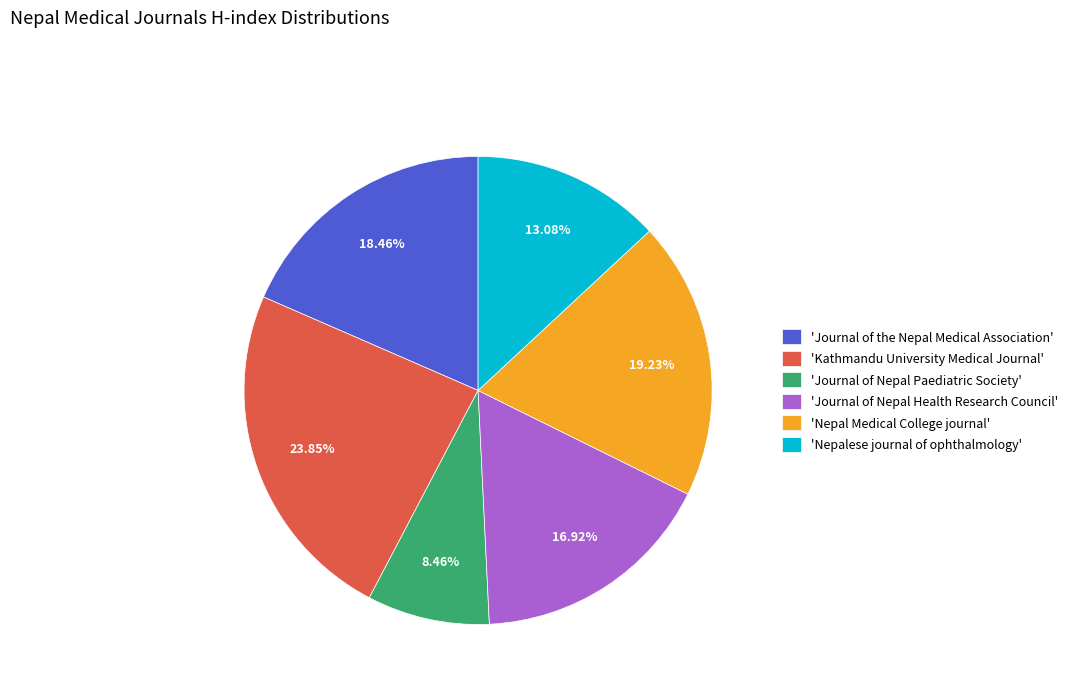

Count the number of slices in the pie.

6